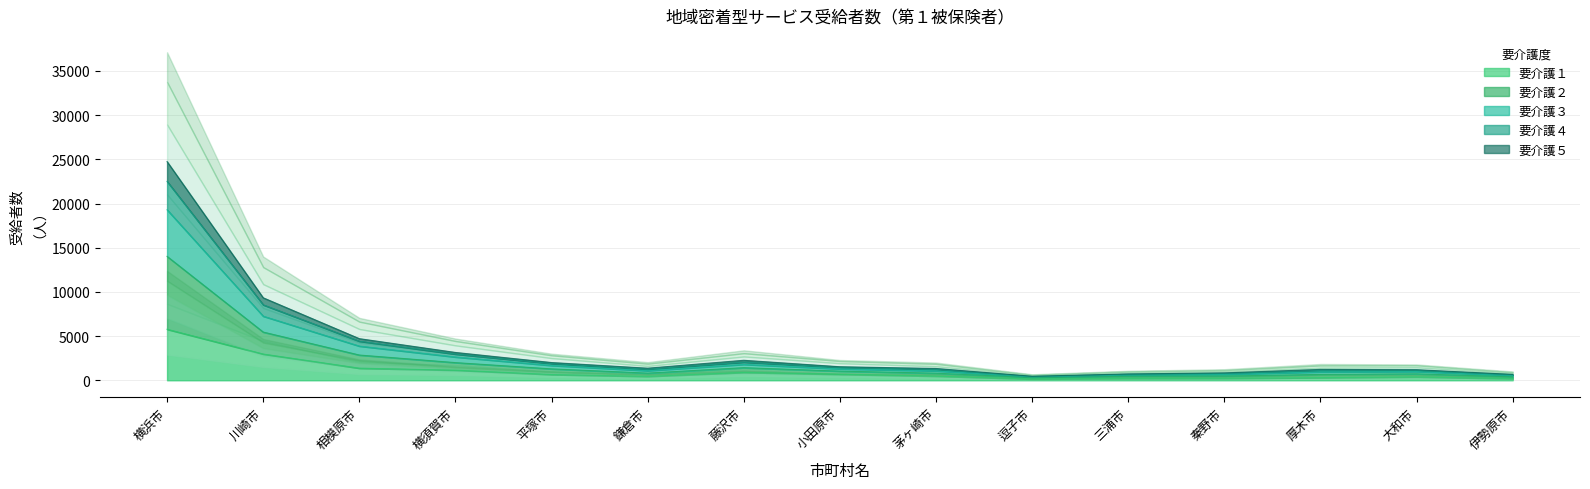

At how many categories does at least one series exceed 13070?

1